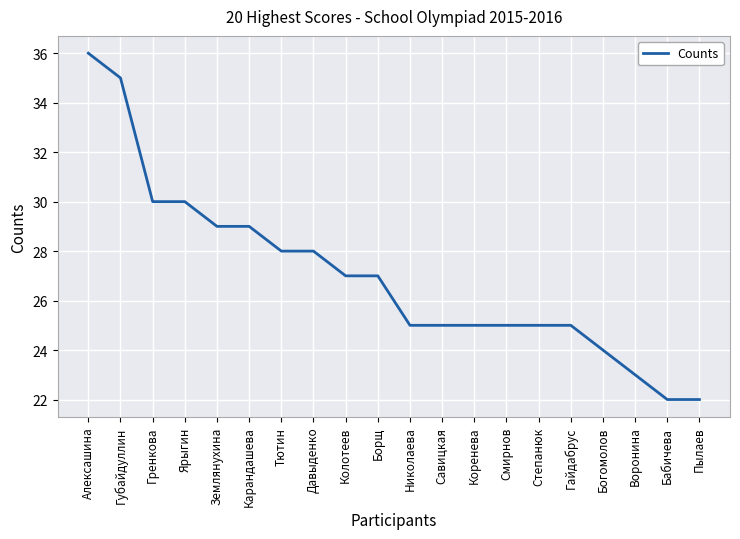

What value does the data have at Бабичева, to the nearest 10?

20